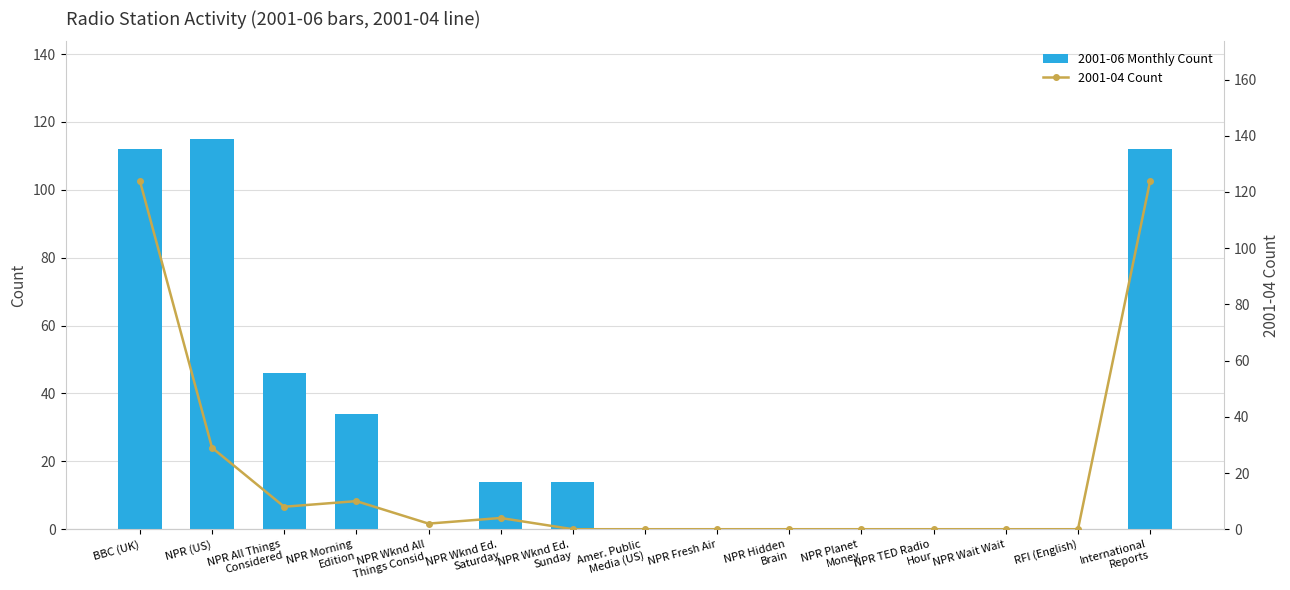

Between NPR Wknd All
Things Consid. and NPR TED Radio
Hour, which series saw the biggest shift?

2001-04 Count